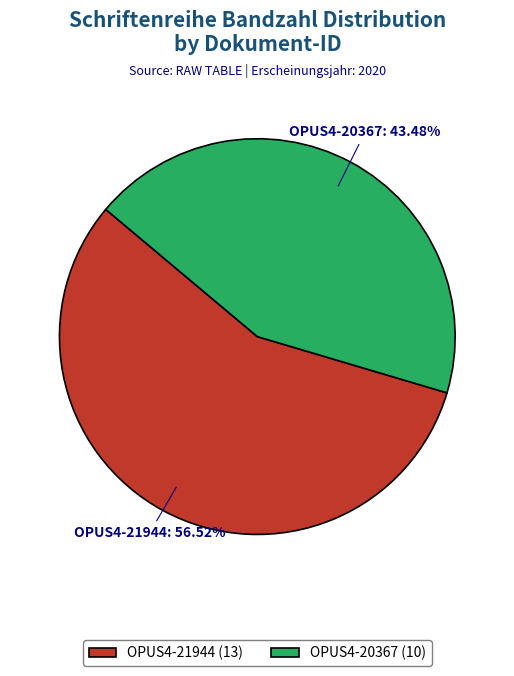

Is there any slice that represents more than half of the pie?

Yes